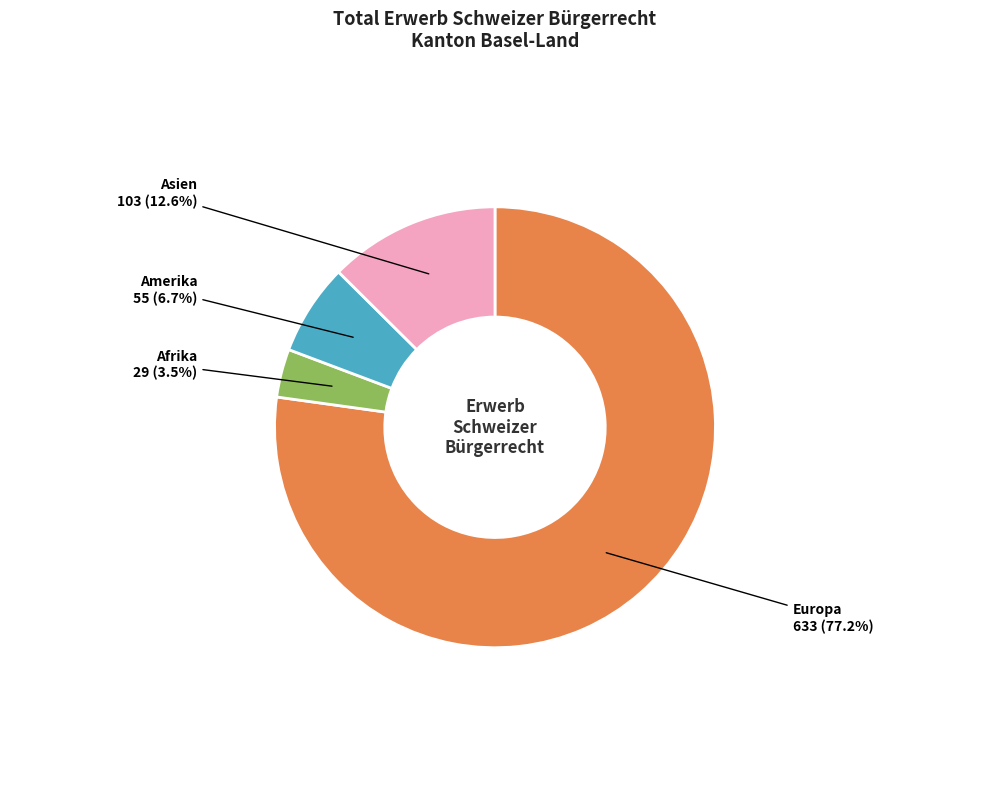

The Afrika slice represents 11% of the pie. True or false?

False